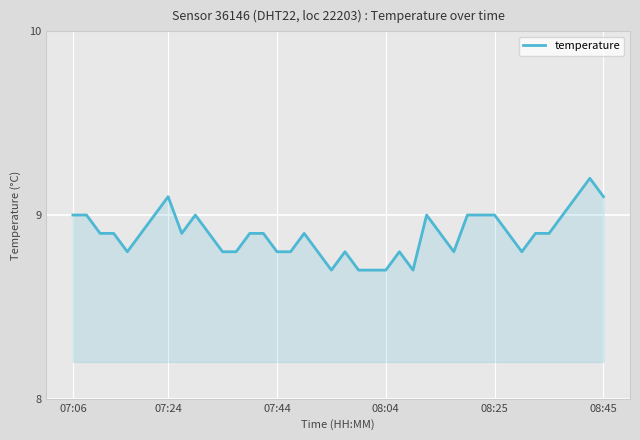

What is the minimum value shown in the chart?

8.7